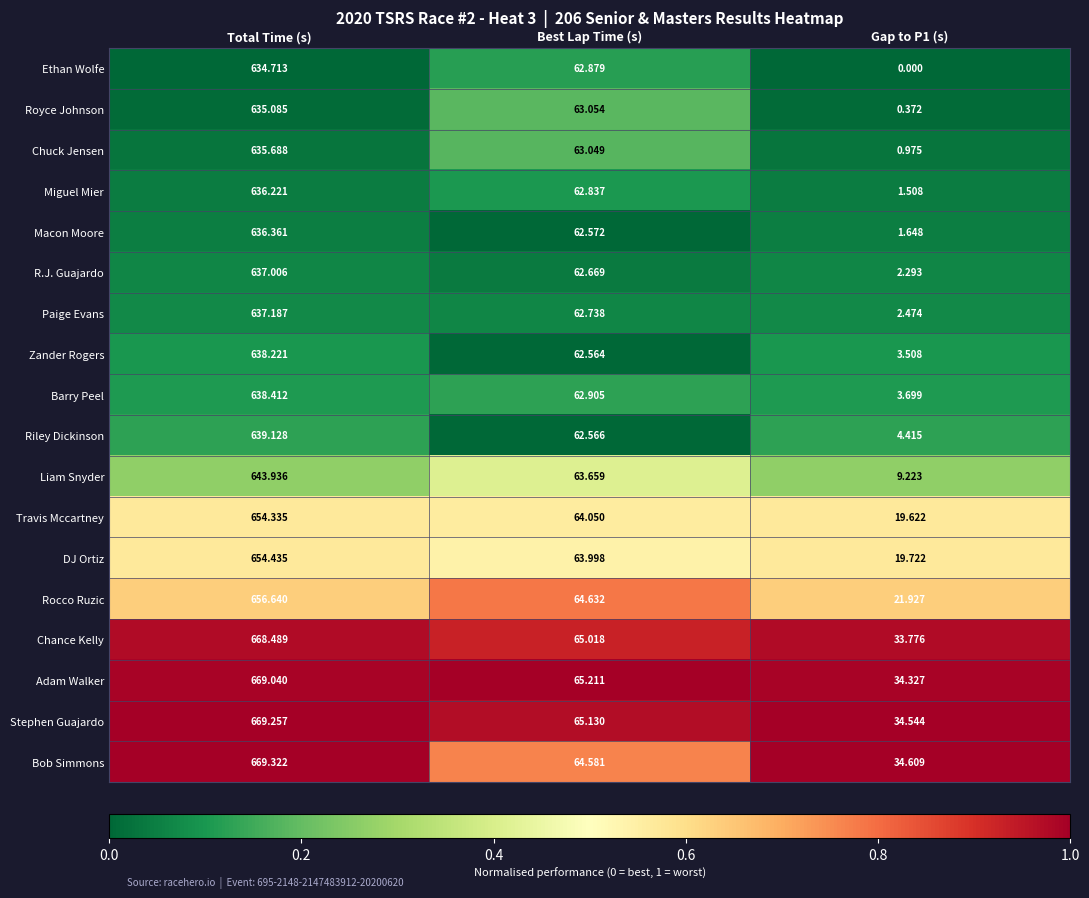

Which category has the highest value in the Royce Johnson series?

Total Time (s)